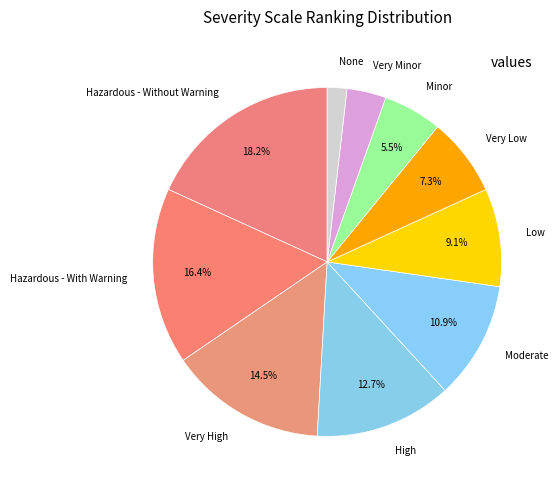

What percentage is NOT represented by Very High?

85.5%